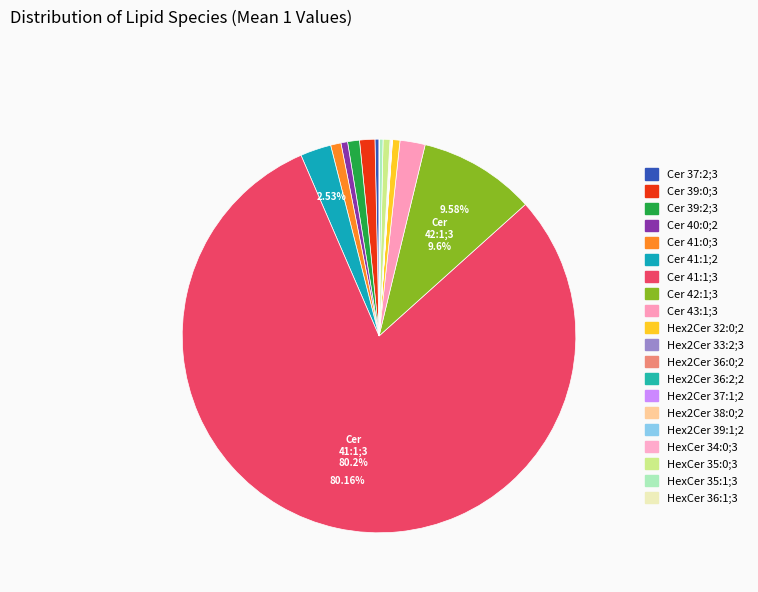

True or false: Cer 41:1;2 accounts for 1% of the total.

False